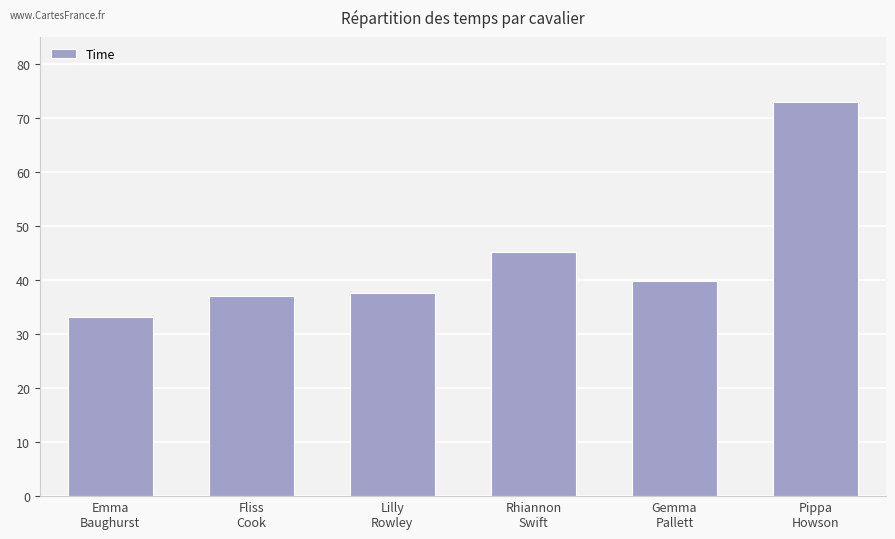

What is the label of the 6th bar from the left?

Pippa
Howson